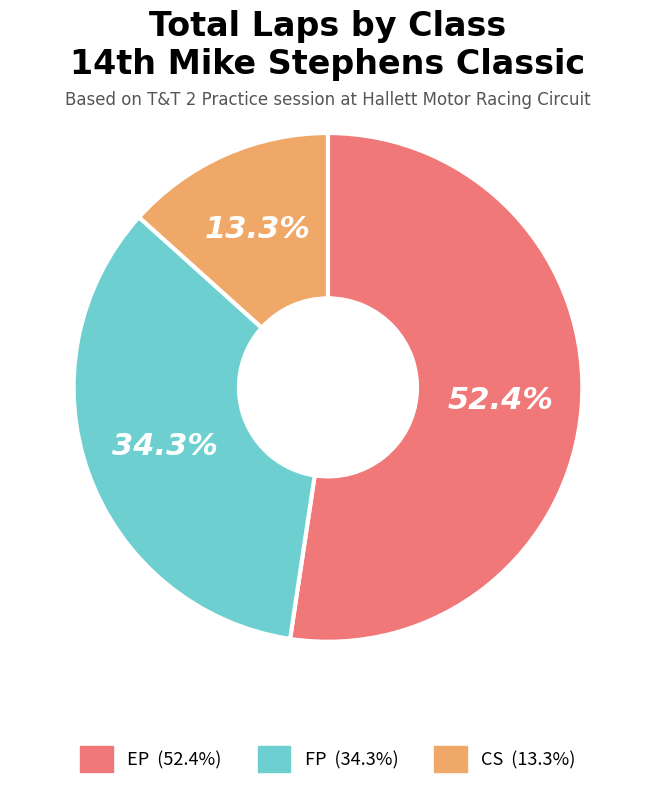

Rank the categories by value from lowest to highest.

CS, FP, EP